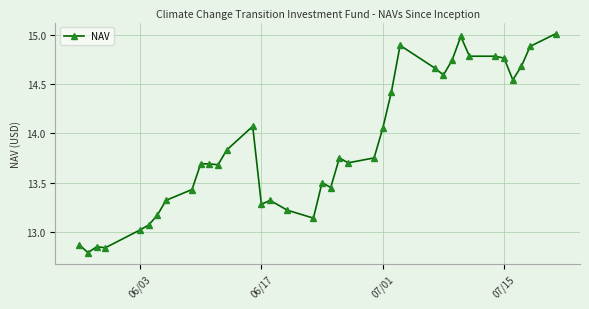

What is the value of the 5th point from the left?

13.0